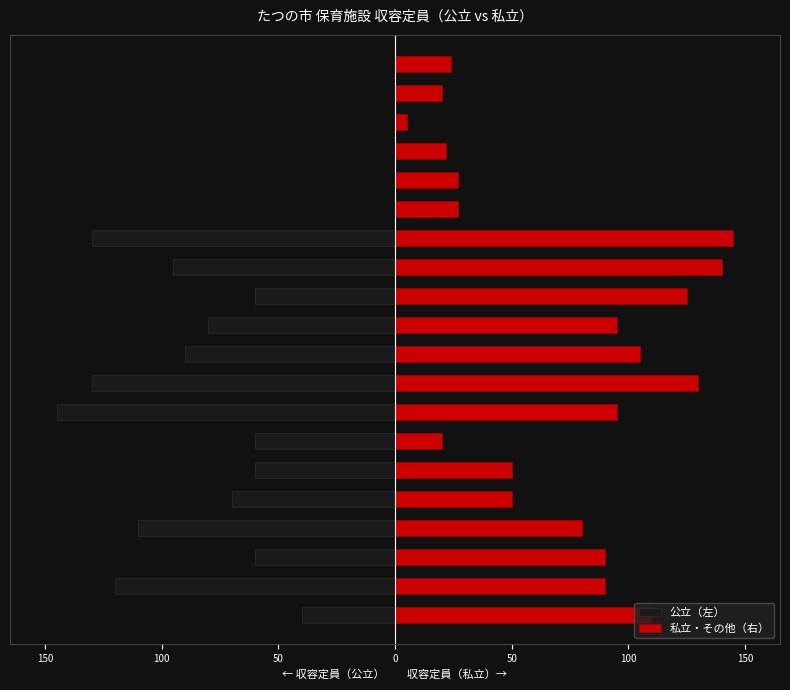

What are all the series names shown in the legend?

公立（左）, 私立・その他（右）